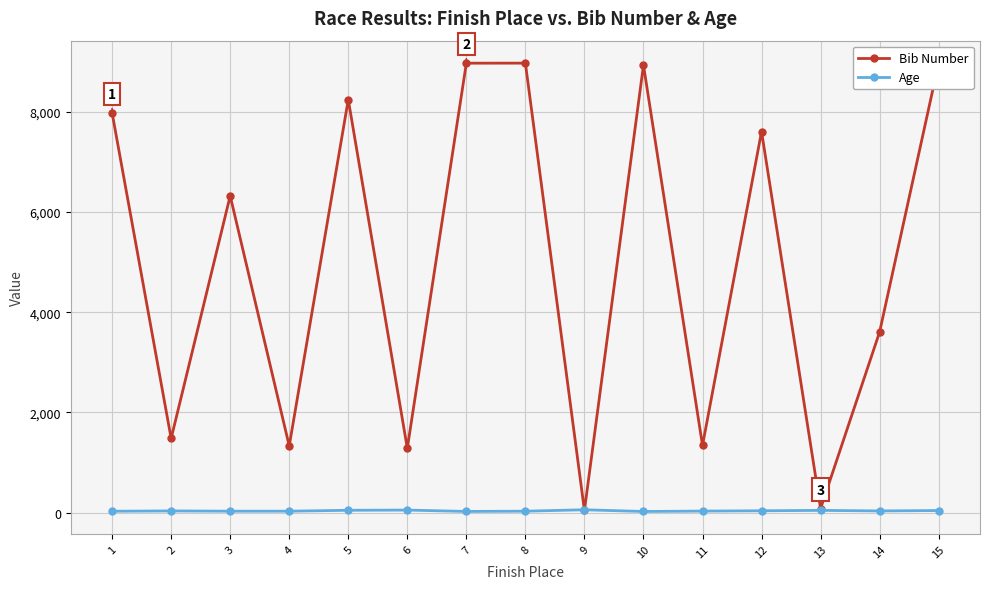

What is the difference between the Bib Number values at 4 and 12?

6277